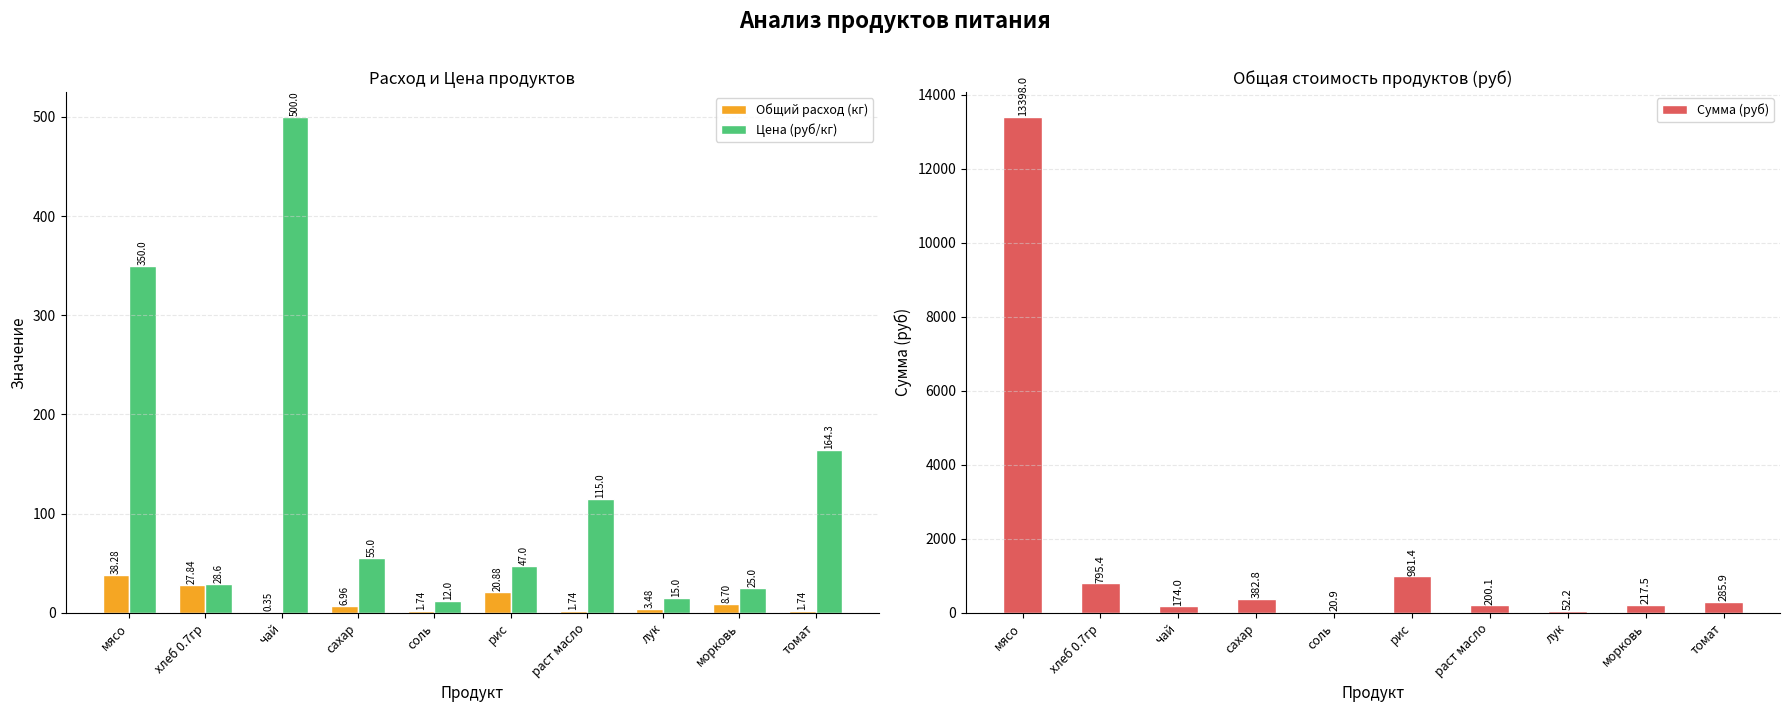

Which category has the highest value in the Цена (руб/кг) series?

чай